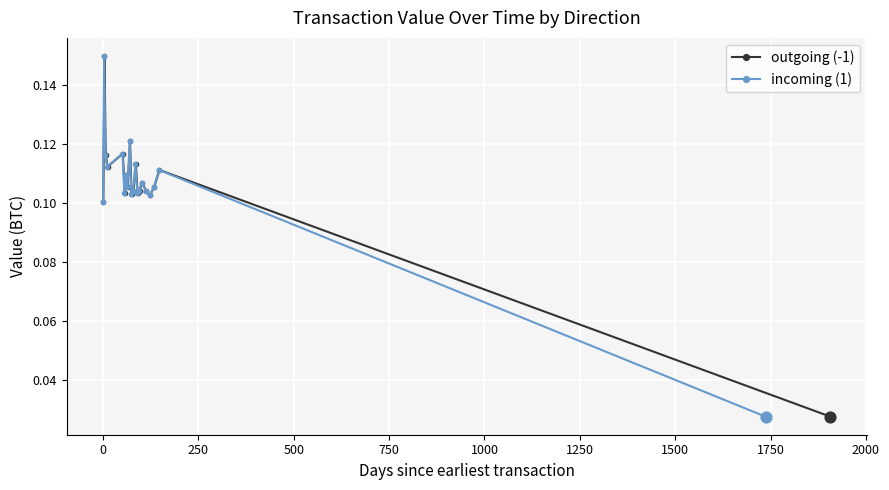

Which series has the widest spread of Y values?

outgoing (-1)